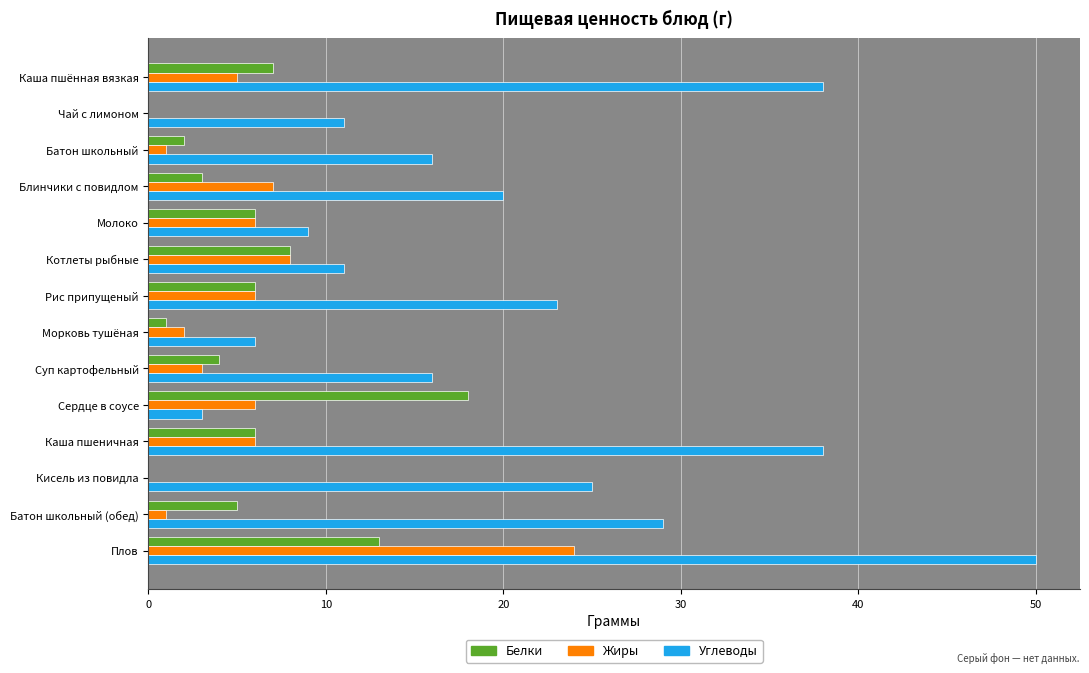

Count the number of data series in this chart.

3